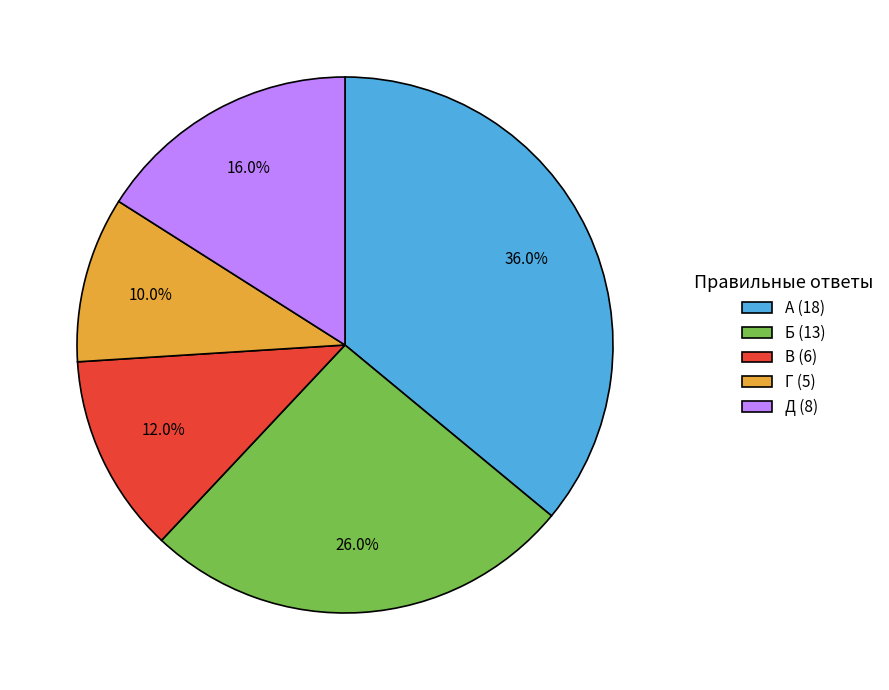

Approximately how many times larger is the value at Г compared to В?

0.8